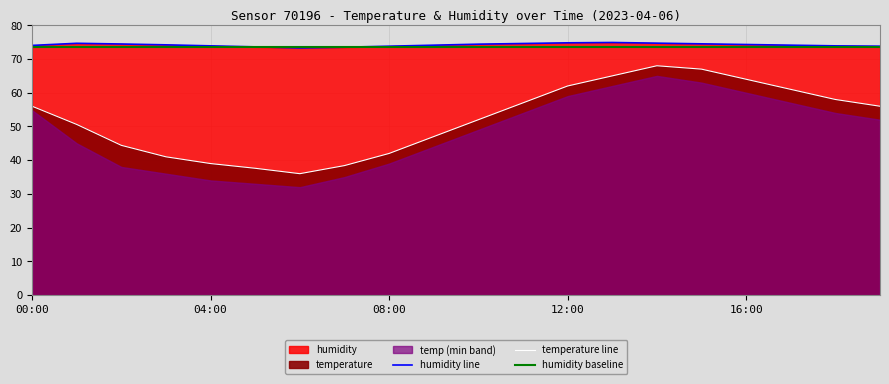

Rank the categories by temperature value from highest to lowest.

14:00, 15:00, 13:00, 16:00, 12:00, 17:00, 18:00, 11:00, 00:00, 19:00, 10:00, 01:00, 09:00, 02:00, 08:00, 03:00, 04:00, 07:00, 05:00, 06:00